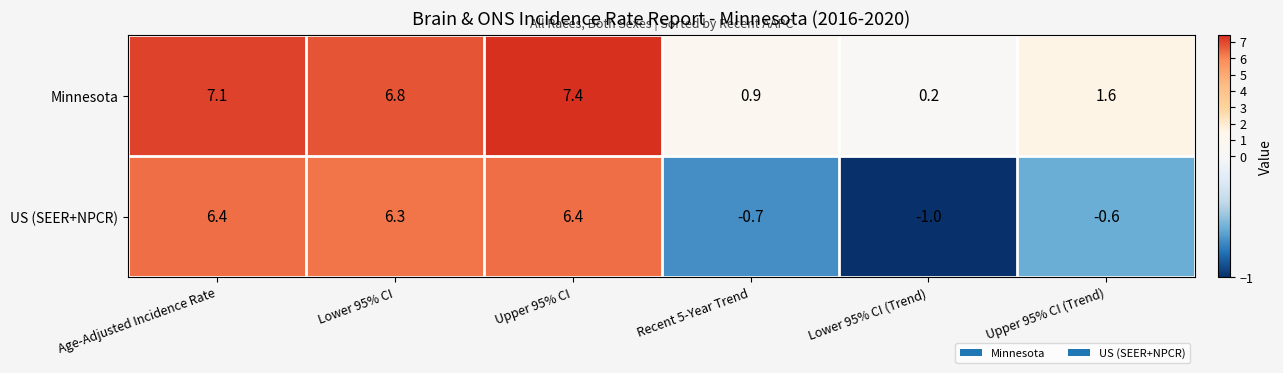

What is the difference between the highest and lowest values at Upper 95% CI (Trend)?

2.2